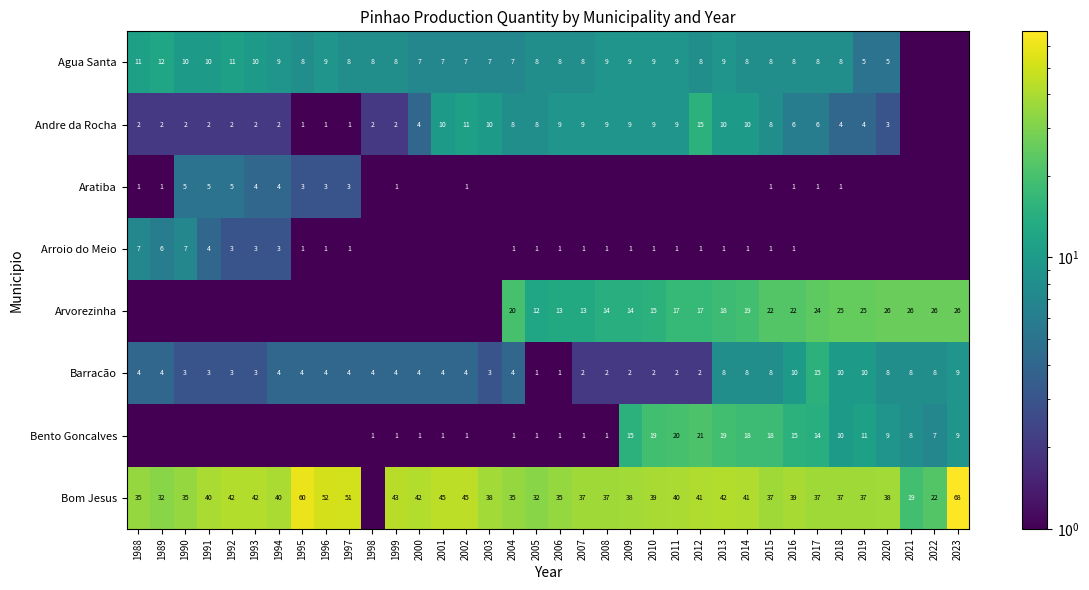

What is the difference between the Arvorezinha values at 2017 and 2018?

1.0